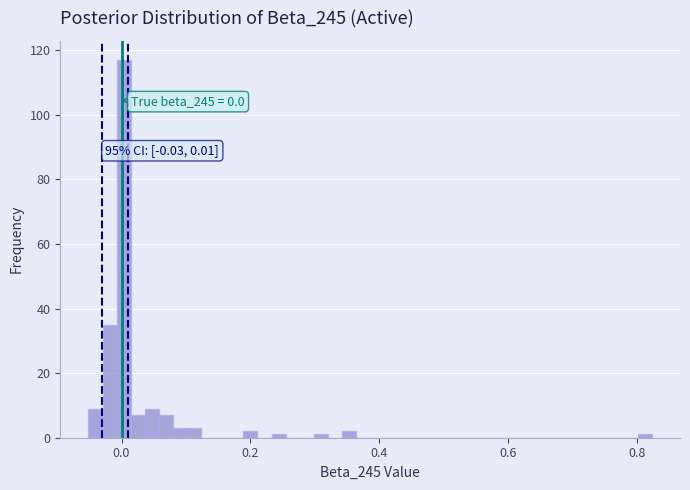

Read against the x-axis, roughly where is the centre of the tallest bar?

0.00